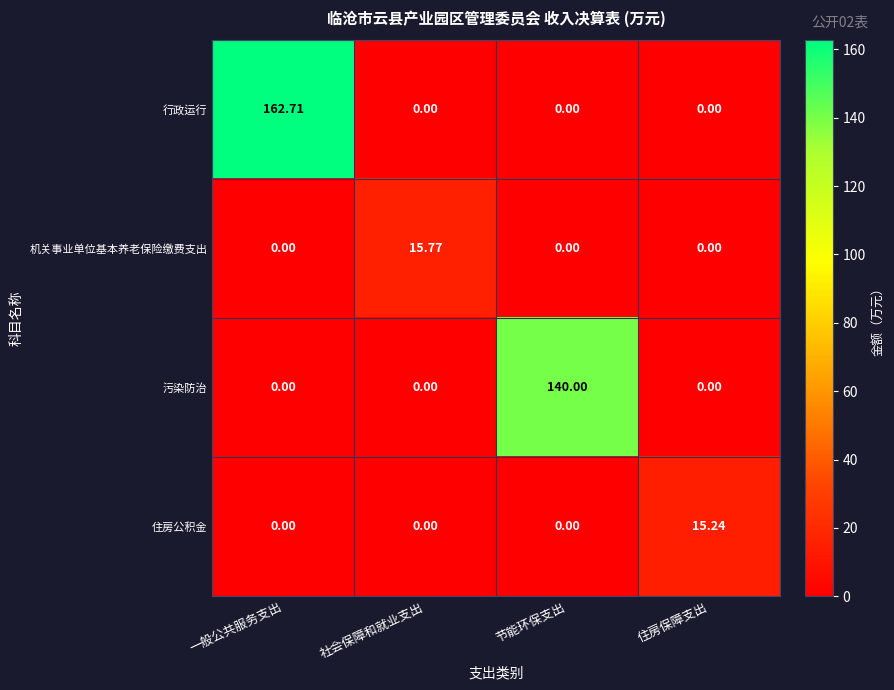

At how many categories does at least one series exceed 139?

2